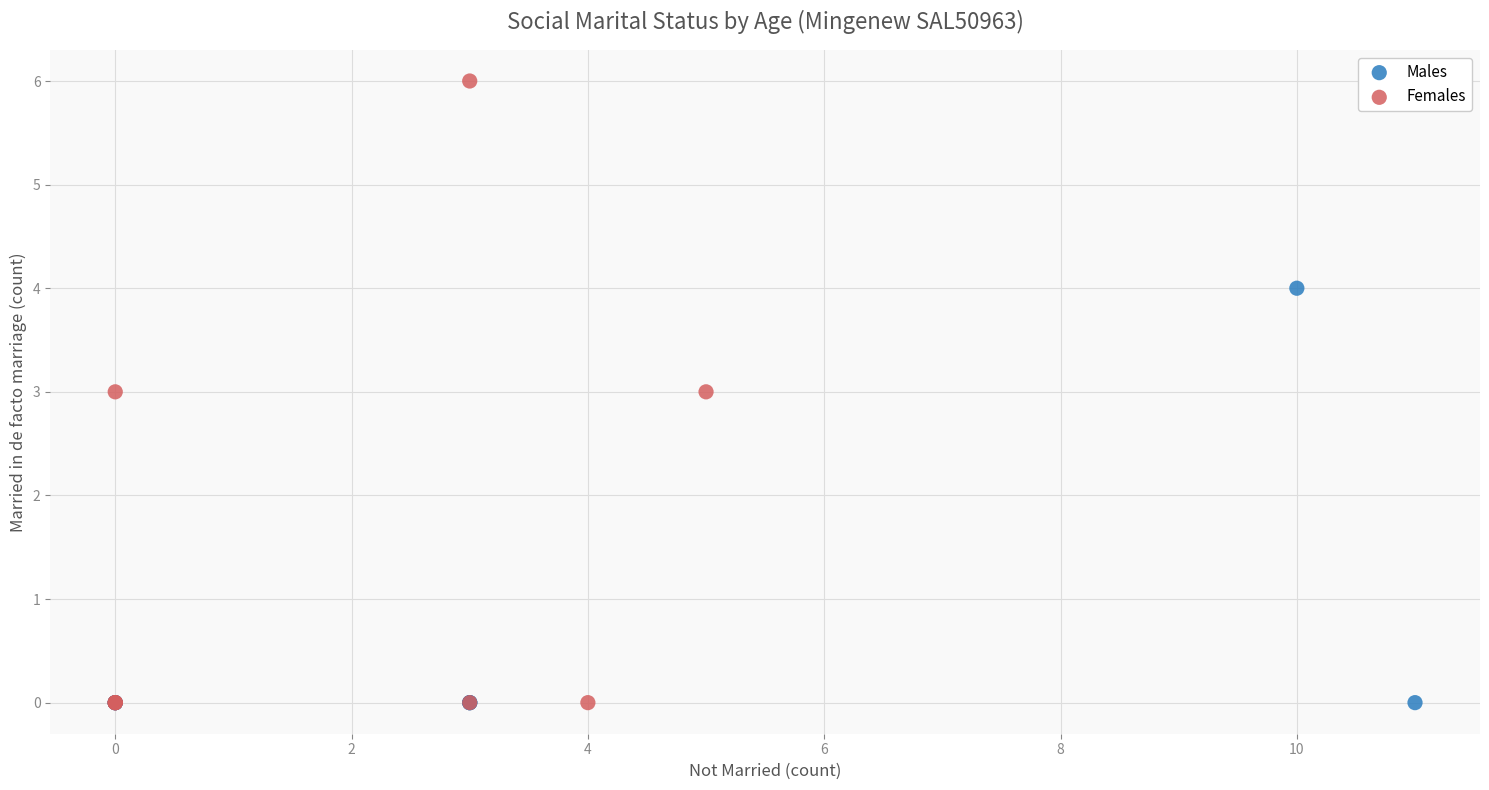

What are all the series names shown in the legend?

Males, Females